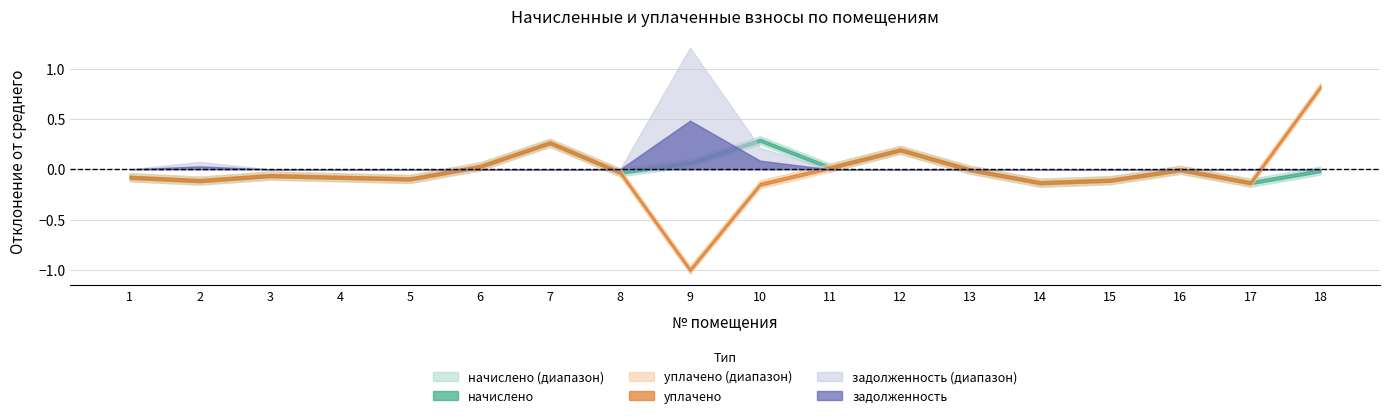

True or false: начислено has a value of 12328.6 at 8.

False